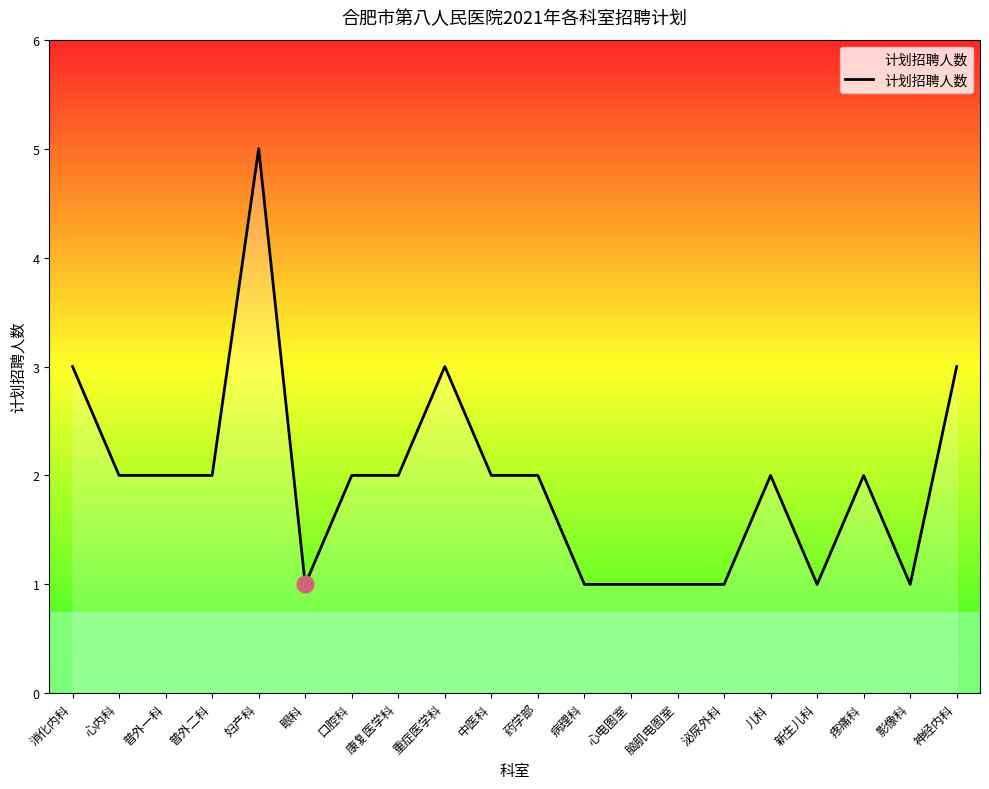

How many lines are shown in the chart?

1